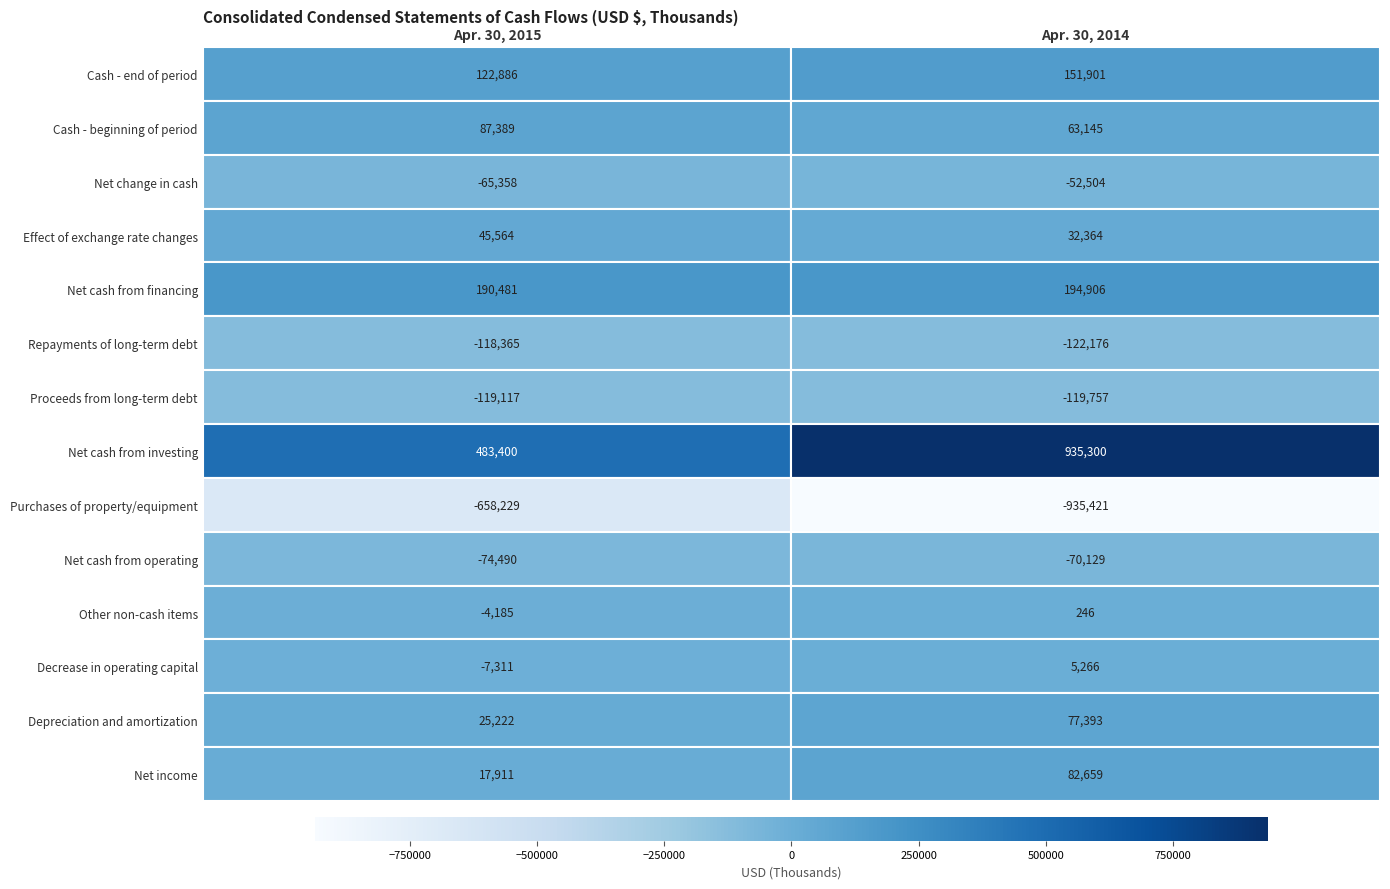

What value does the Purchases of property/equipment series have at Apr. 30, 2014, to the nearest 50?

-935400